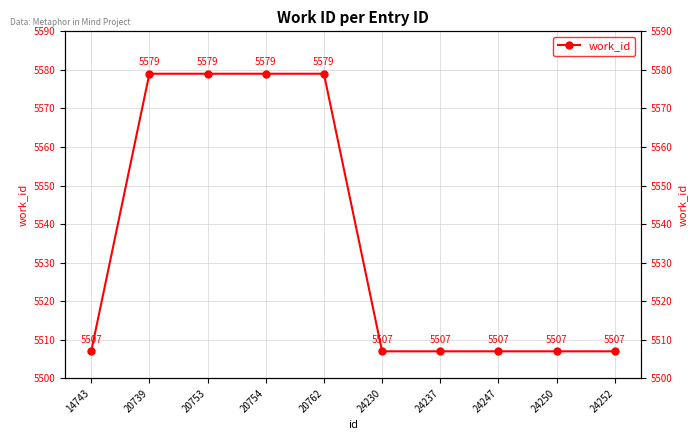

True or false: there are more than 2 points higher than both neighbors.

False